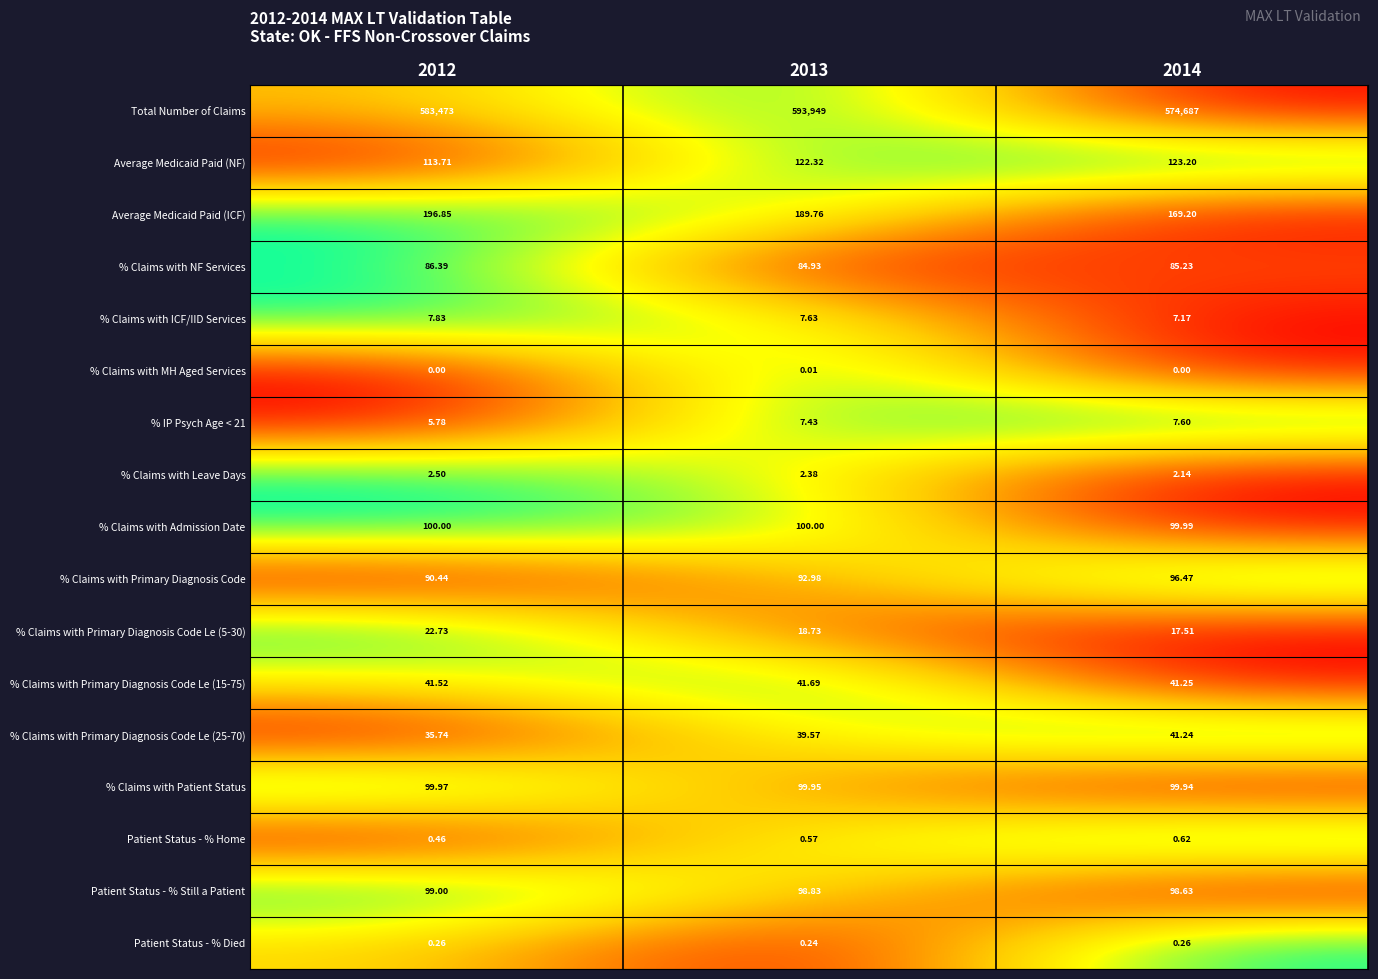

How many distinct data groups are displayed?

17